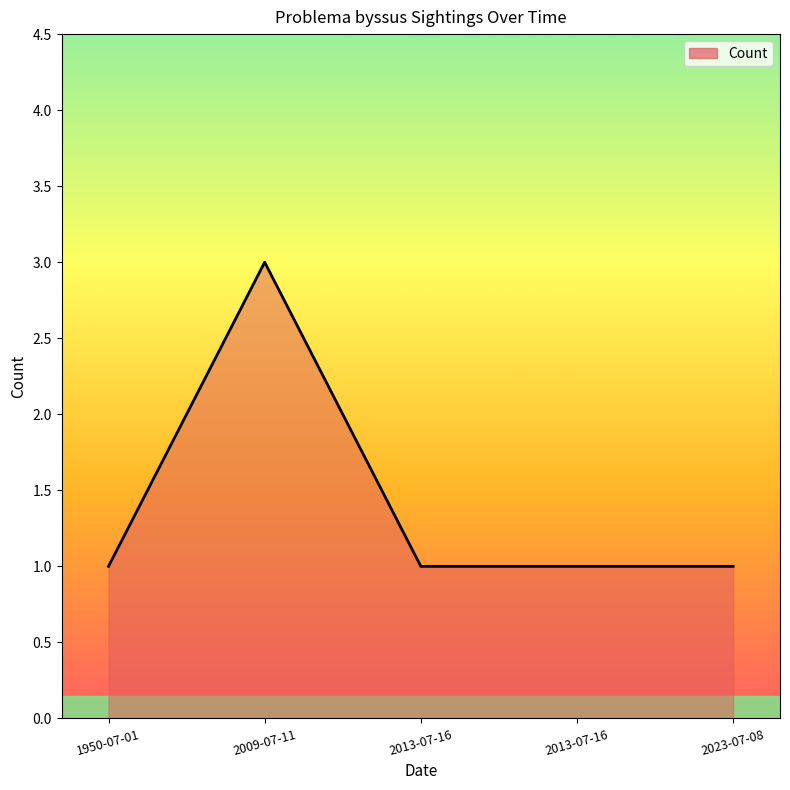

True or false: the data has more than 1 interior local peaks.

False